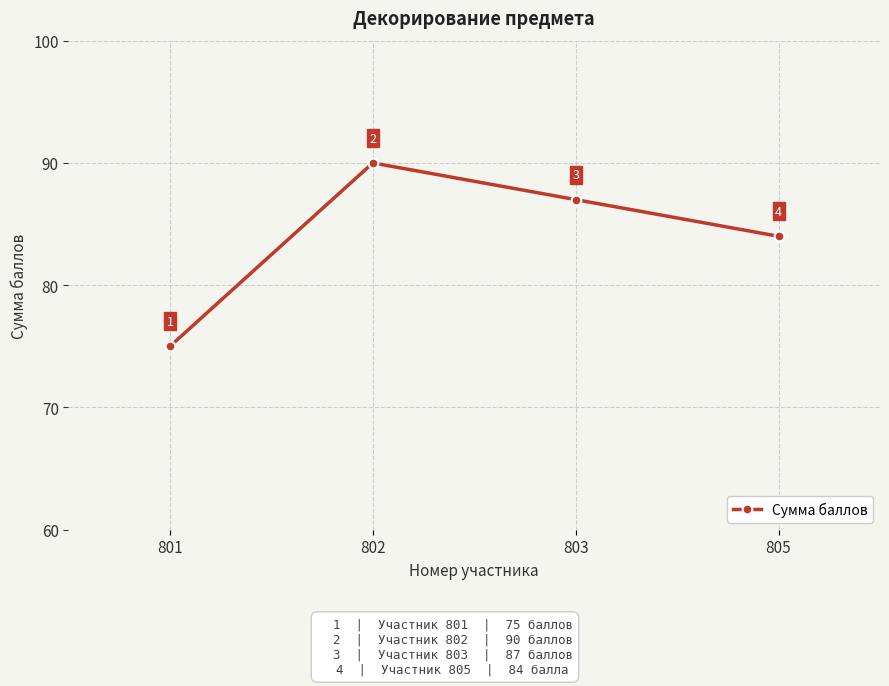

What is the value of the 4th point from the left?

84